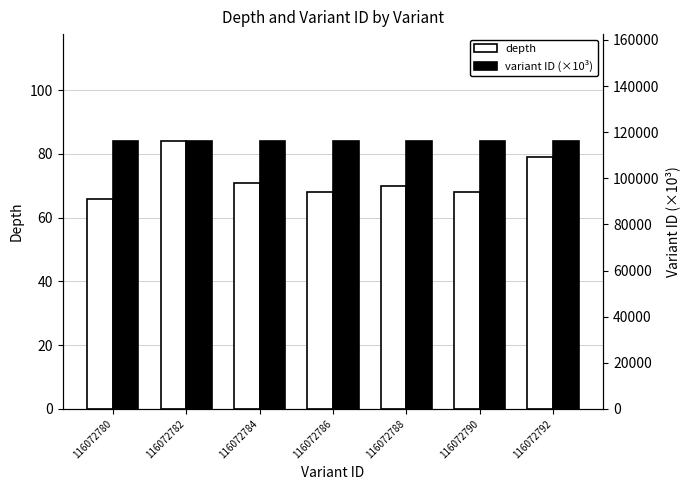

List the labels in order of depth value, smallest first.

116072780, 116072786, 116072790, 116072788, 116072784, 116072792, 116072782